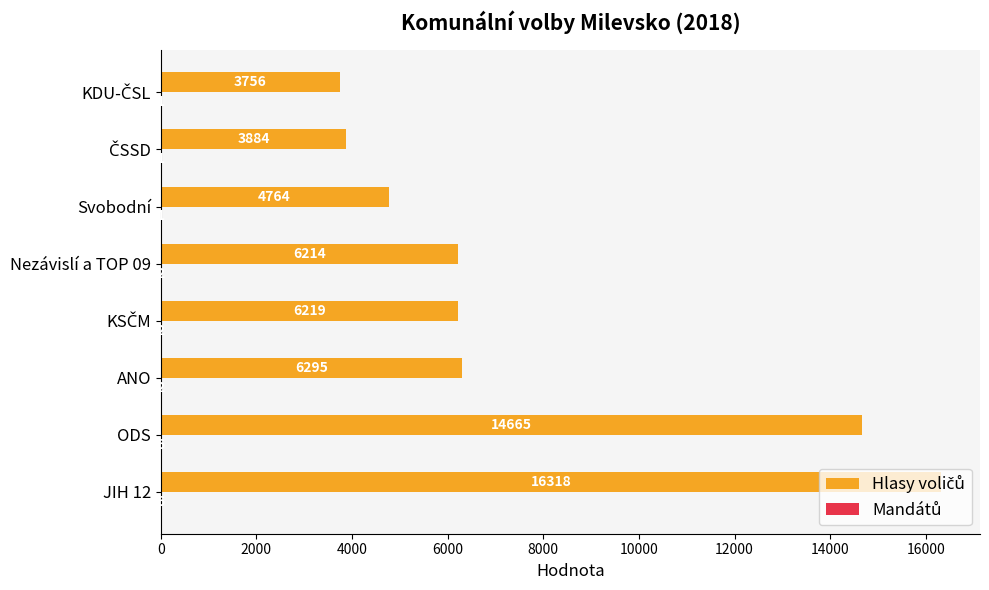

What is the greatest value displayed?

16318